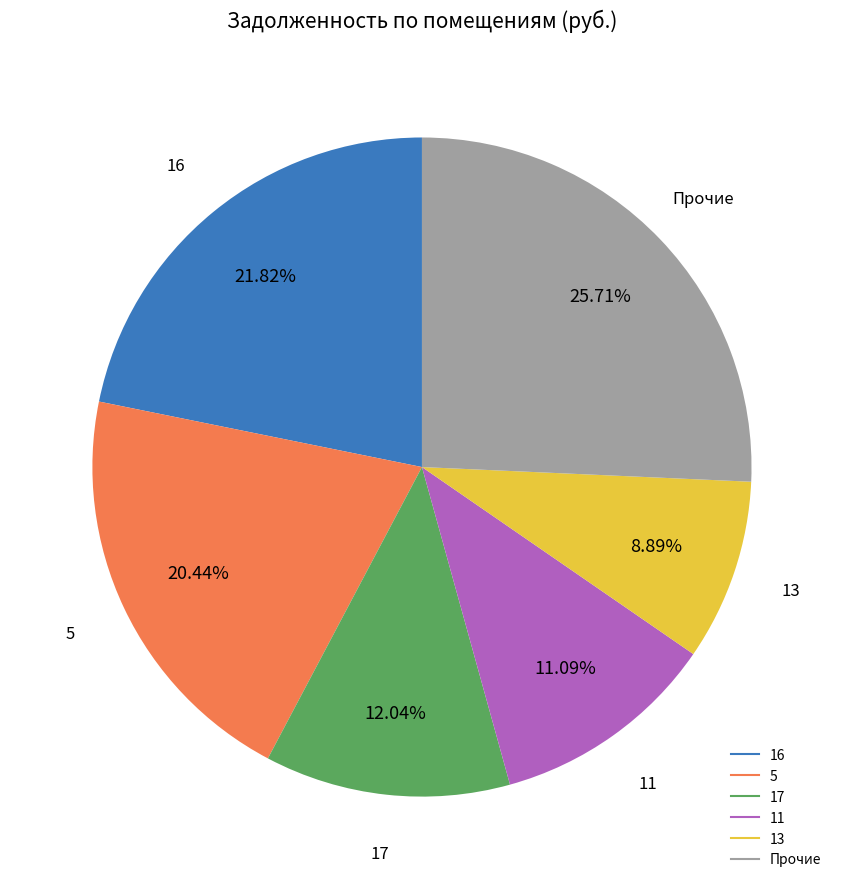

Does any single category account for the majority?

No